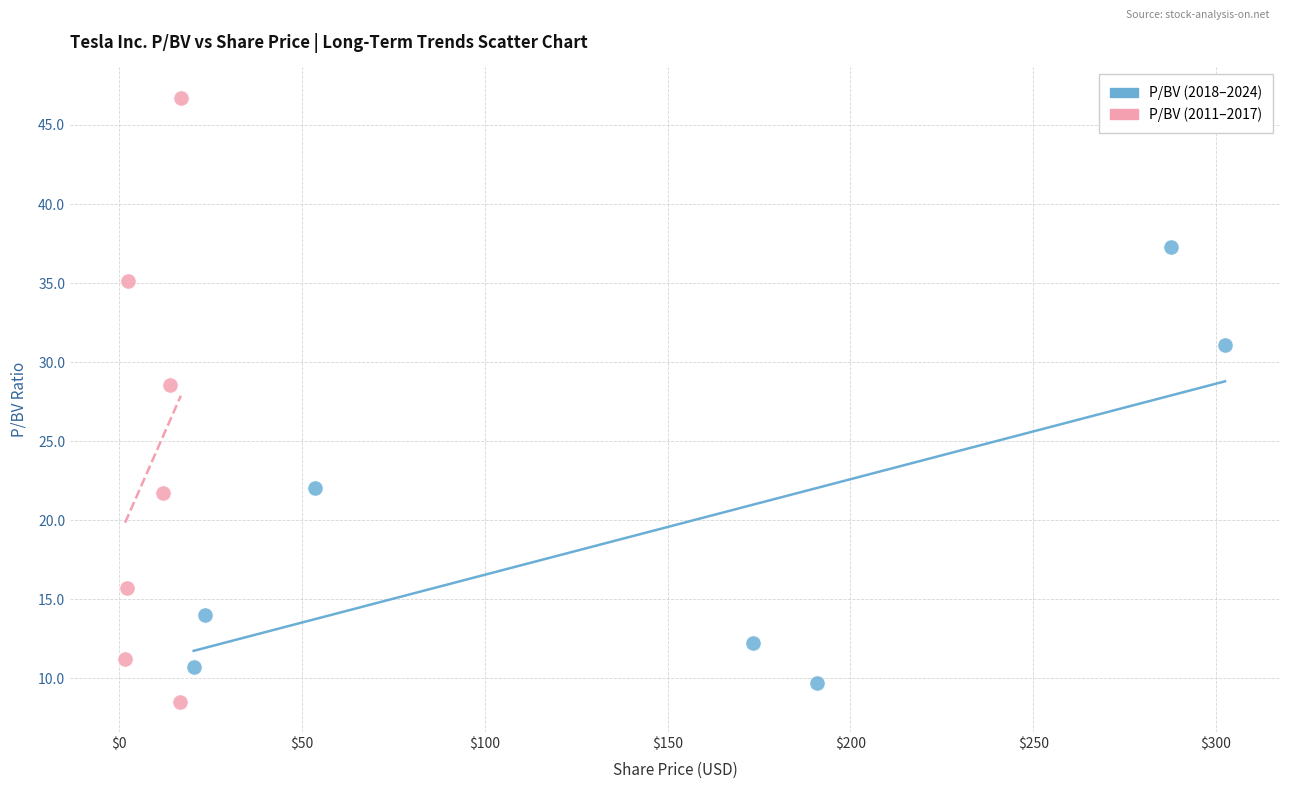

Which series has the largest Y range (max minus min)?

P/BV (2011–2017)